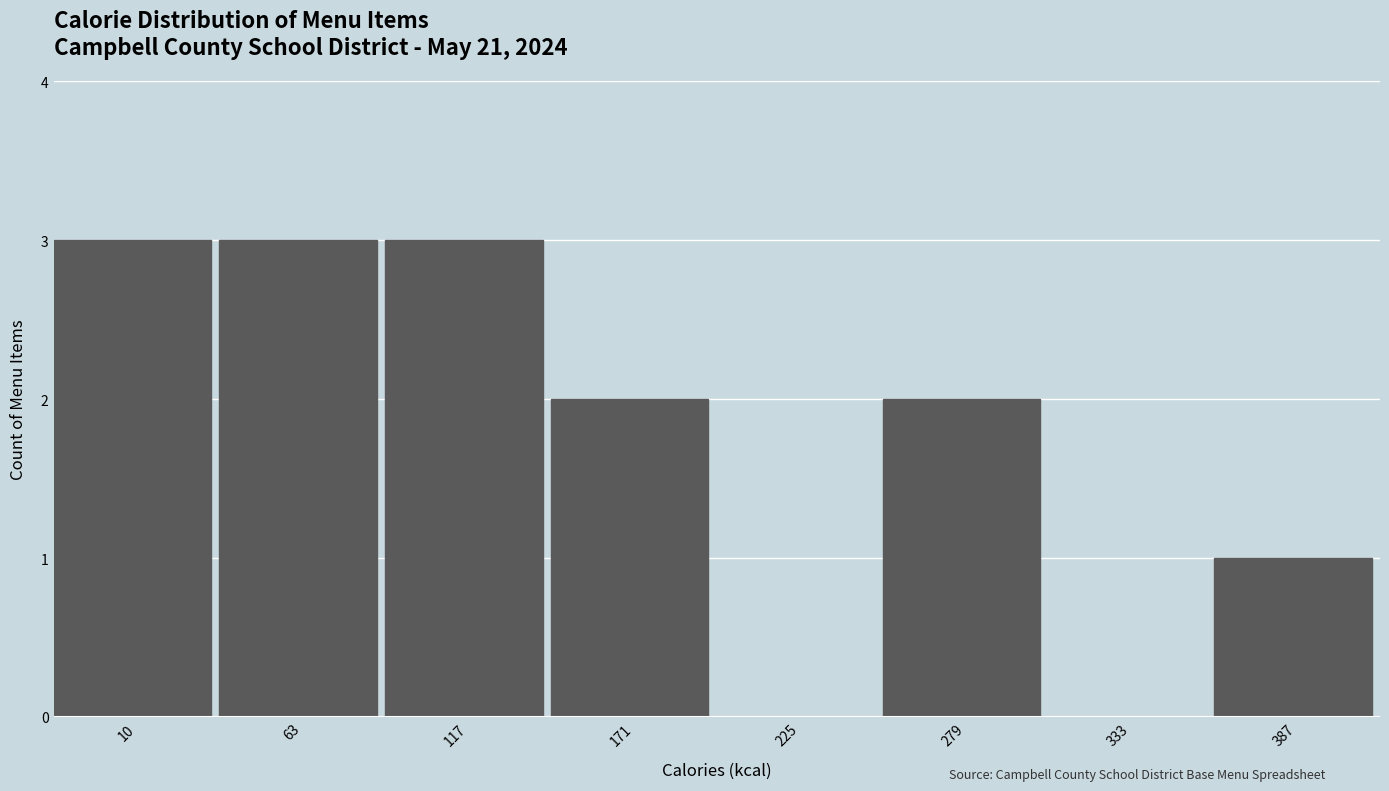

Reading right to left, what are all the values shown in this chart?

387=1	333=0	279=2	225=0	171=2	117=3	63=3	10=3